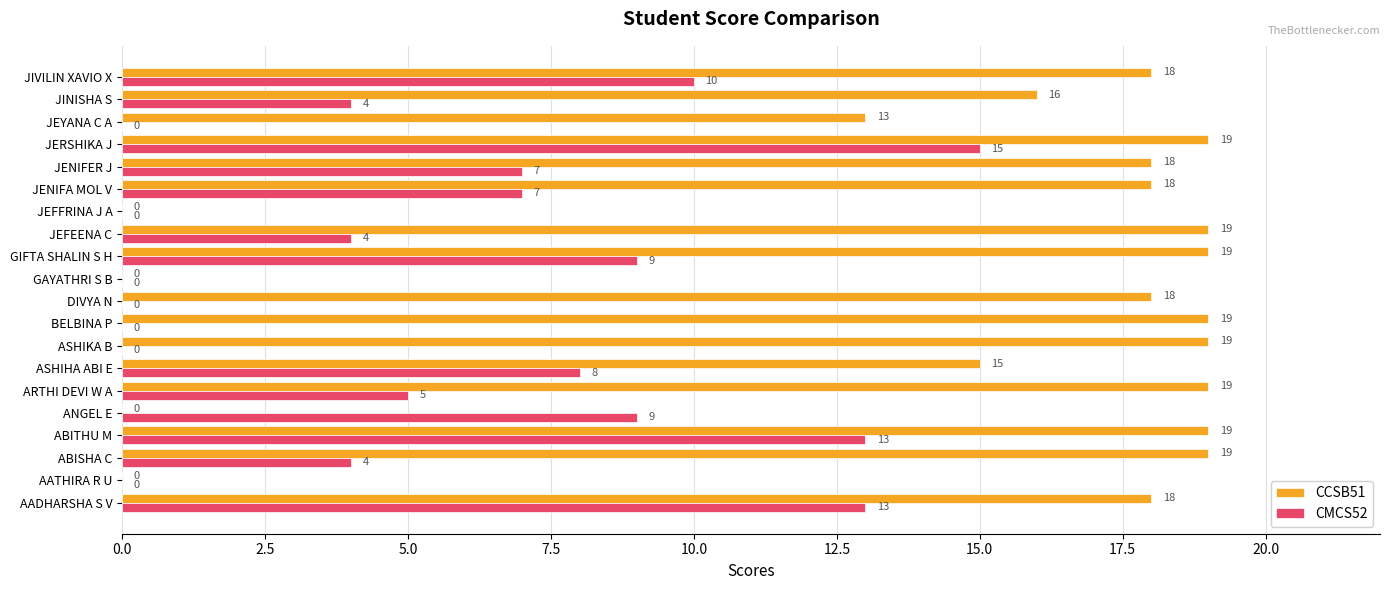

What is the approximate value of CCSB51 at ABITHU M?

19